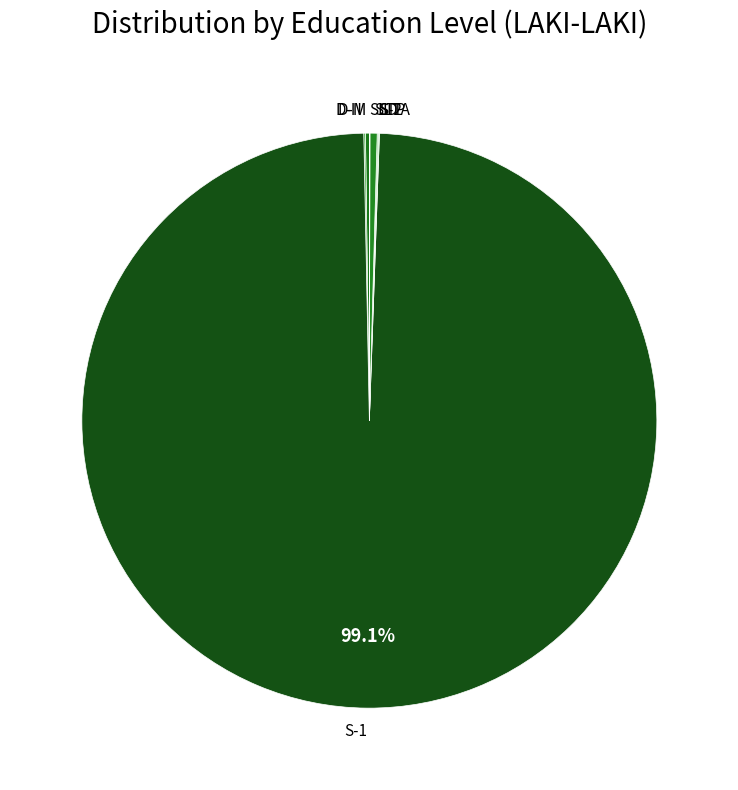

True or false: S-1 accounts for 99% of the total.

True